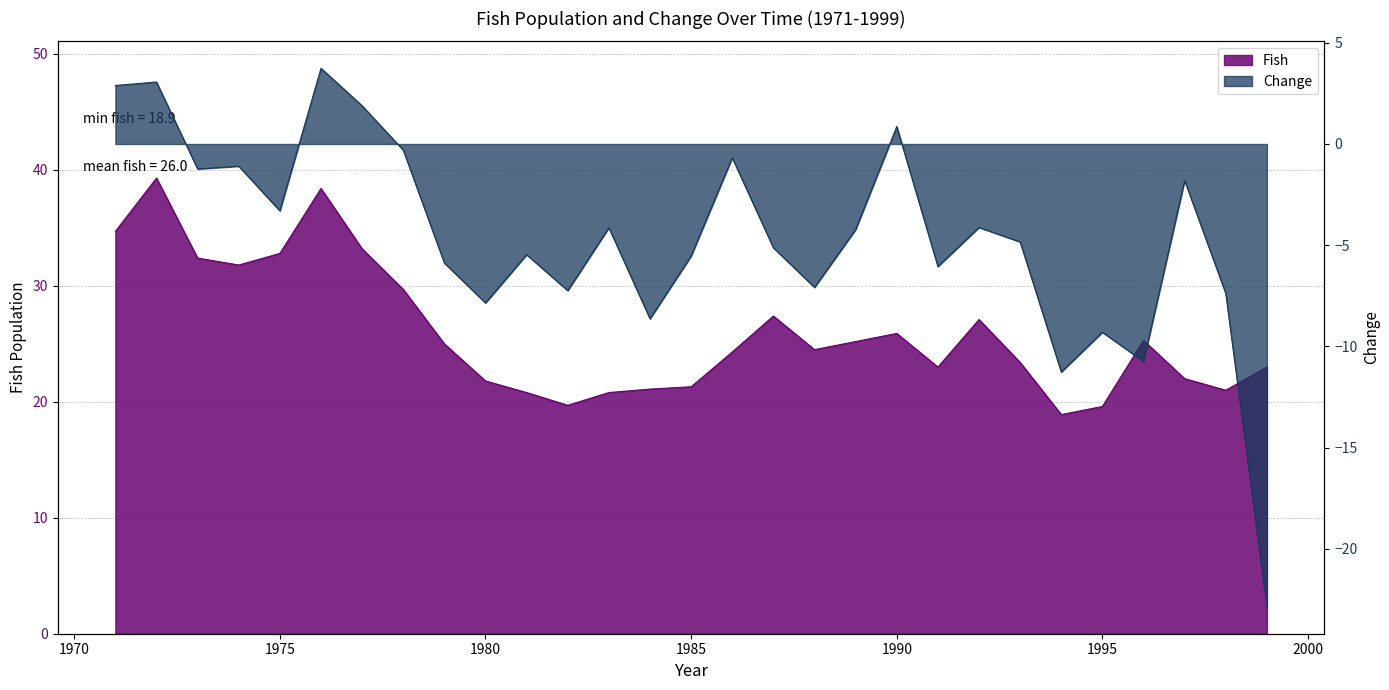

Where is the first local minimum for Fish?

1974